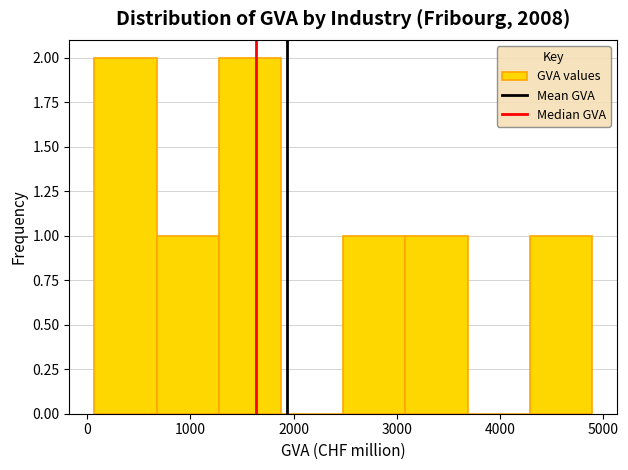

Reading left to right, transcribe this chart: for each bar, give the range it covers on the x-axis and its height. Neither the bar edges nor the heights are printed on the chart, so give them approximately, as read against the axes.

100 to 700: 2
700 to 1300: 1
1300 to 1900: 2
1900 to 2500: 0
2500 to 3100: 1
3100 to 3700: 1
3700 to 4300: 0
4300 to 4900: 1